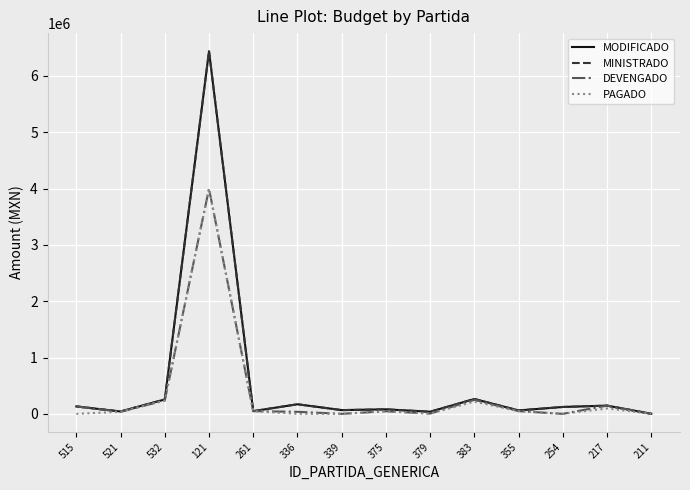

What is the maximum value for MINISTRADO?

6437586.0